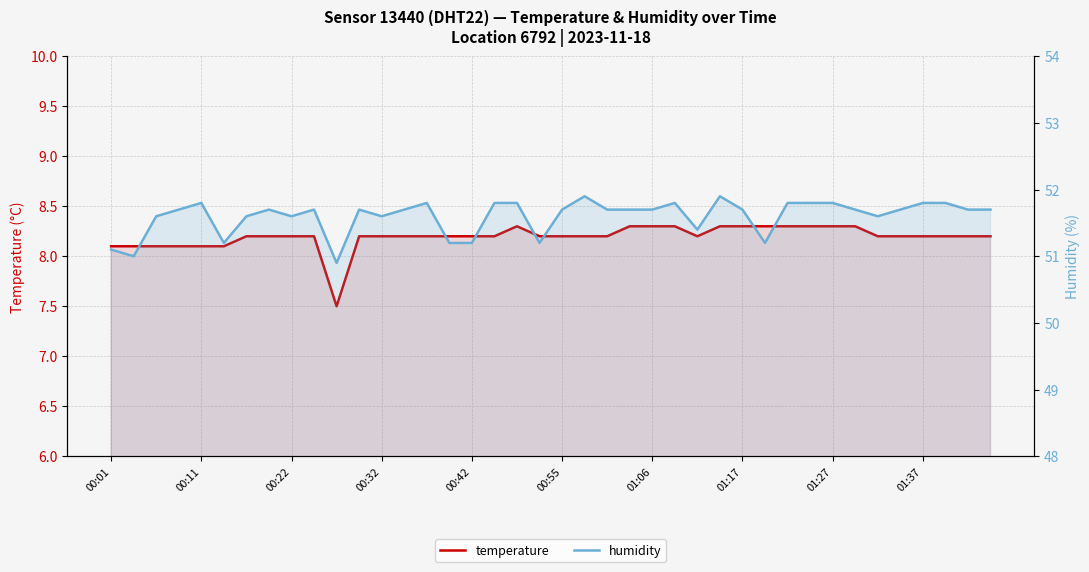

What is the average value of the temperature series?

8.2